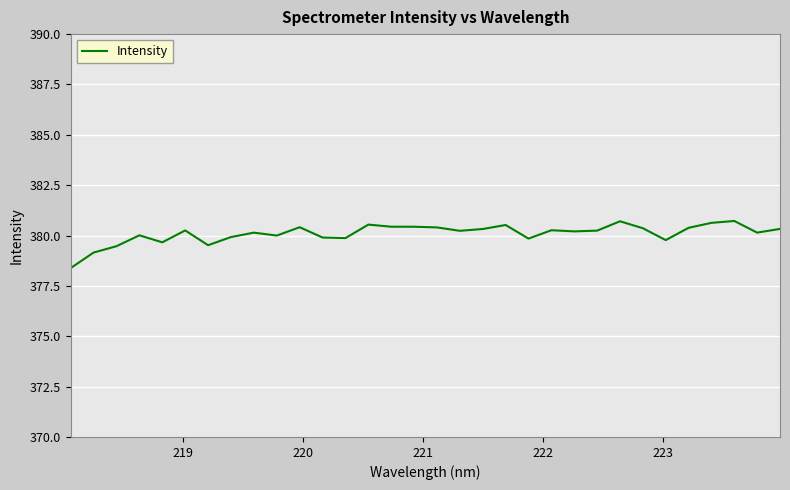

What is the difference between the maximum and minimum values?

2.3